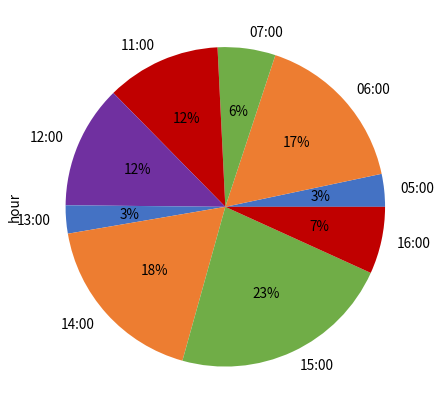

Between 14:00 and 12:00, which is larger?

14:00